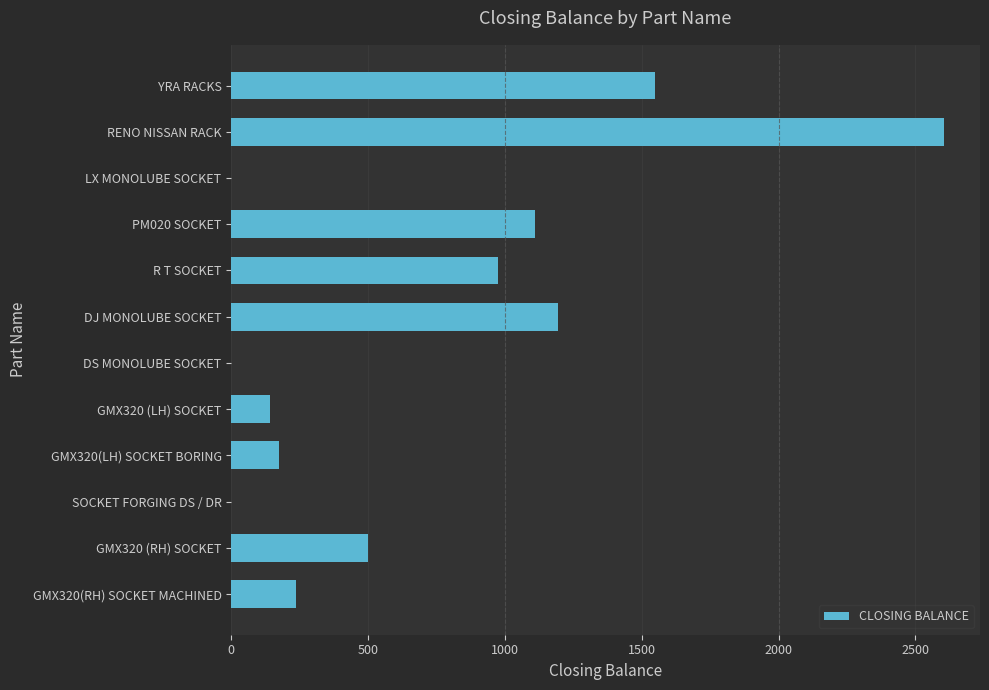

Reading top to bottom, transcribe all the data shown in this chart.

YRA RACKS=1549	RENO NISSAN RACK=2606	LX MONOLUBE SOCKET=0	PM020 SOCKET=1111	R T SOCKET=974	DJ MONOLUBE SOCKET=1195	DS MONOLUBE SOCKET=0	GMX320 (LH) SOCKET=142	GMX320(LH) SOCKET BORING=173	SOCKET FORGING DS / DR=0	GMX320 (RH) SOCKET=500	GMX320(RH) SOCKET MACHINED=235